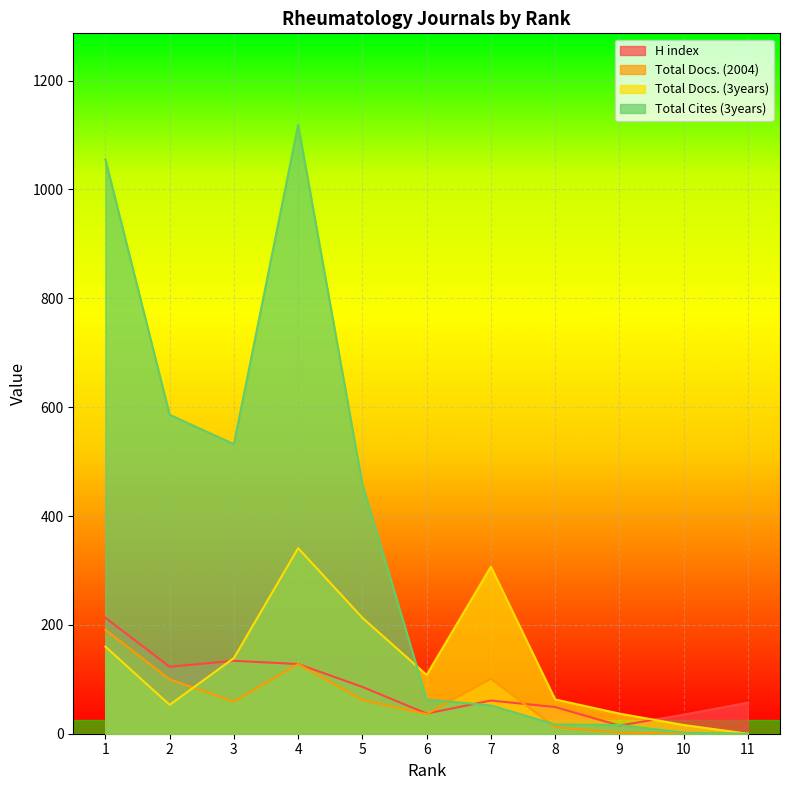

Where is Total Cites (3years) nearest to the value 559?

2